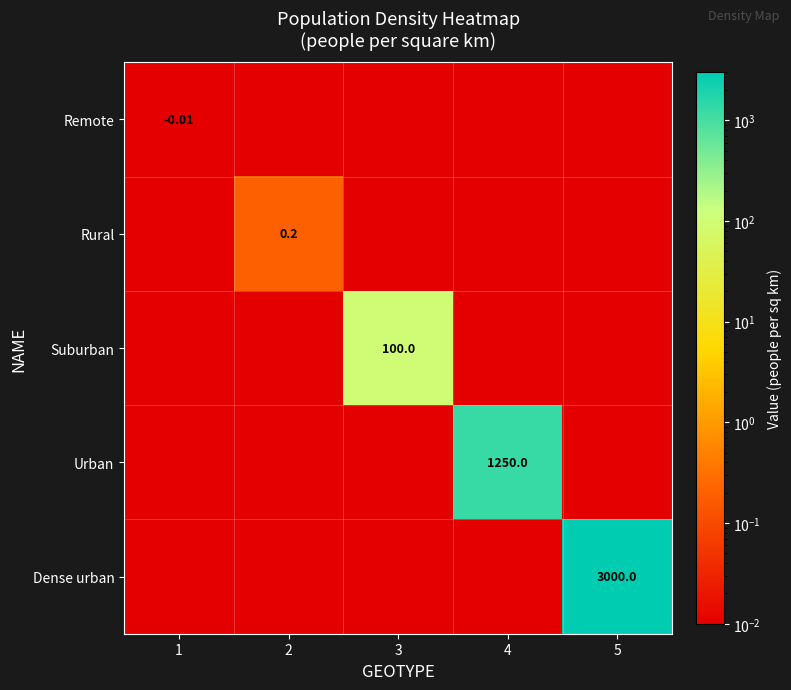

The value of Suburban at 5 is 0.0. True or false?

True